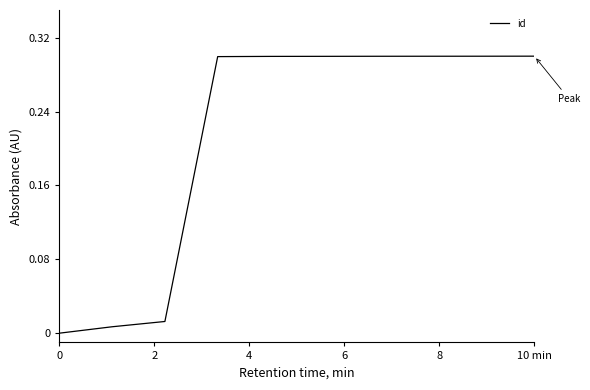

What is the maximum value shown in the chart?

0.3